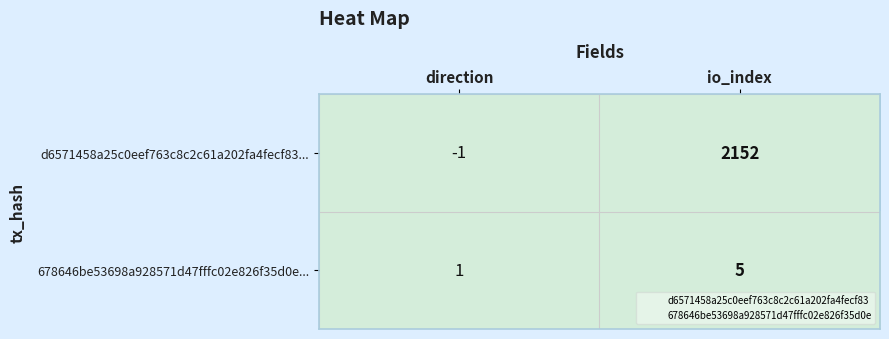

The d6571458a25c0eef763c8c2c61a202fa4fecf83... series shows 1075 at io_index. True or false?

False